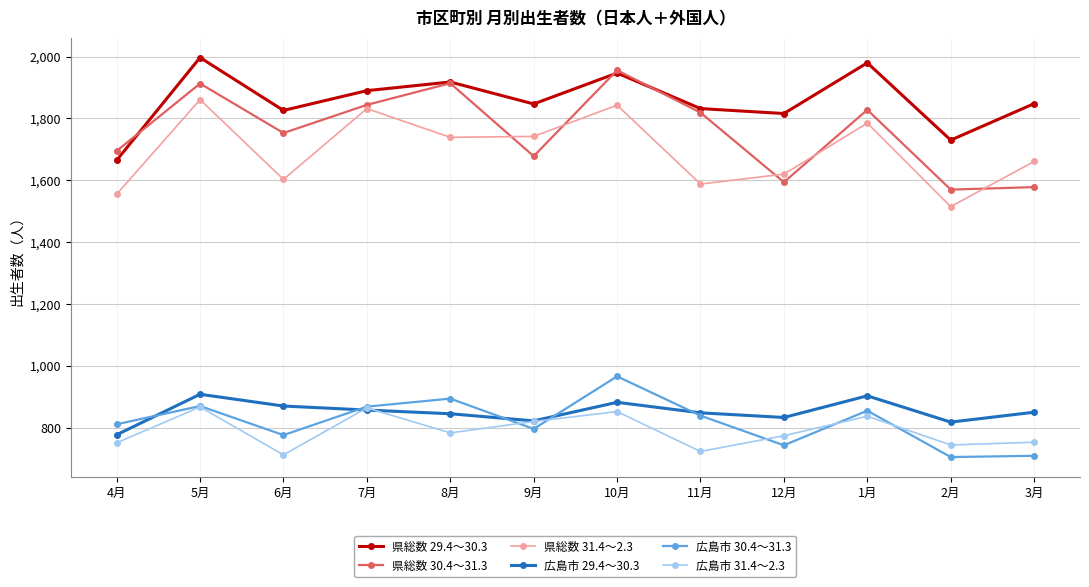

What is the value of the 県総数 31.4～2.3 point at the 9th from the left?

1620